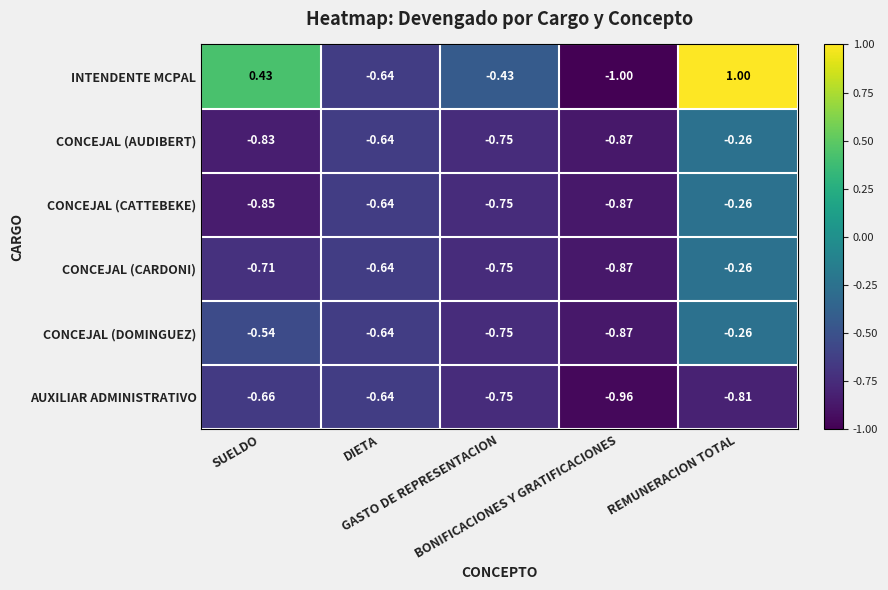

Which series has the largest total across all categories?

INTENDENTE MCPAL